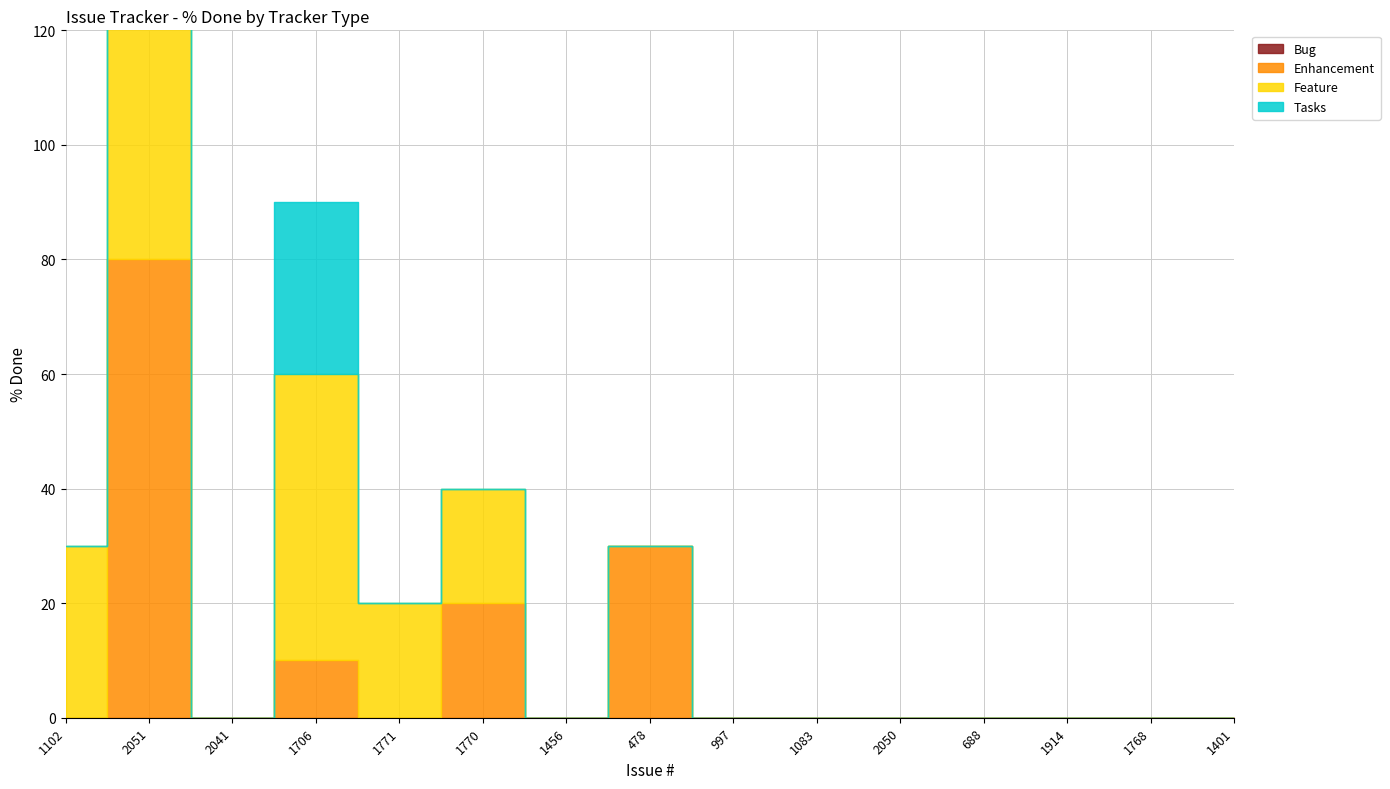

How many series are shown in this chart?

4